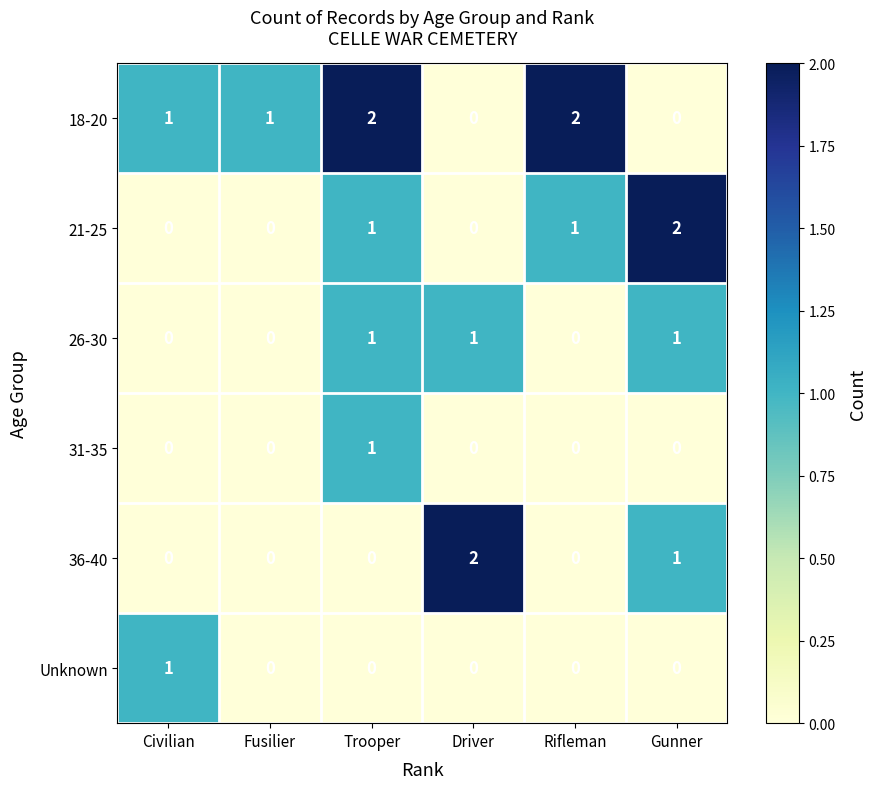

Where is 36-40 nearest to the value 1?

Gunner